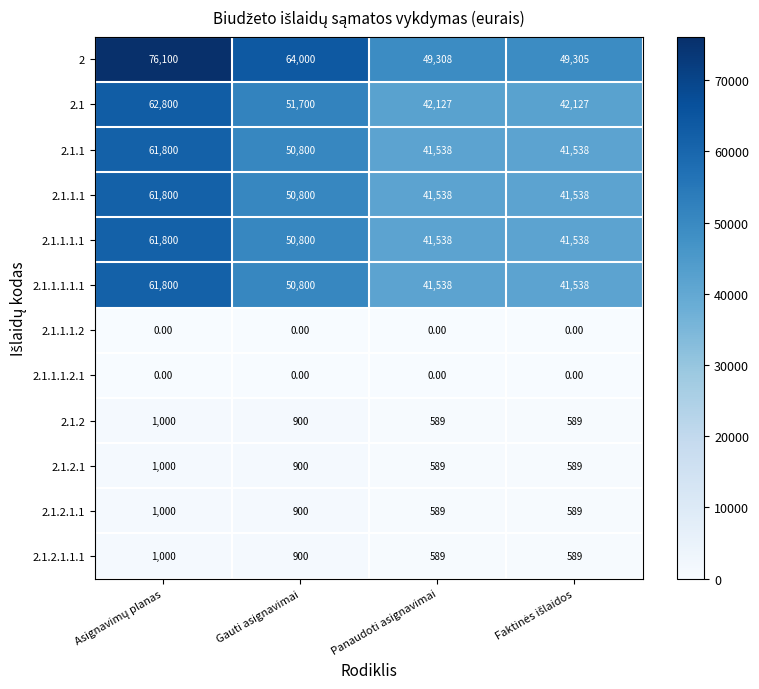

Count the number of data series in this chart.

12